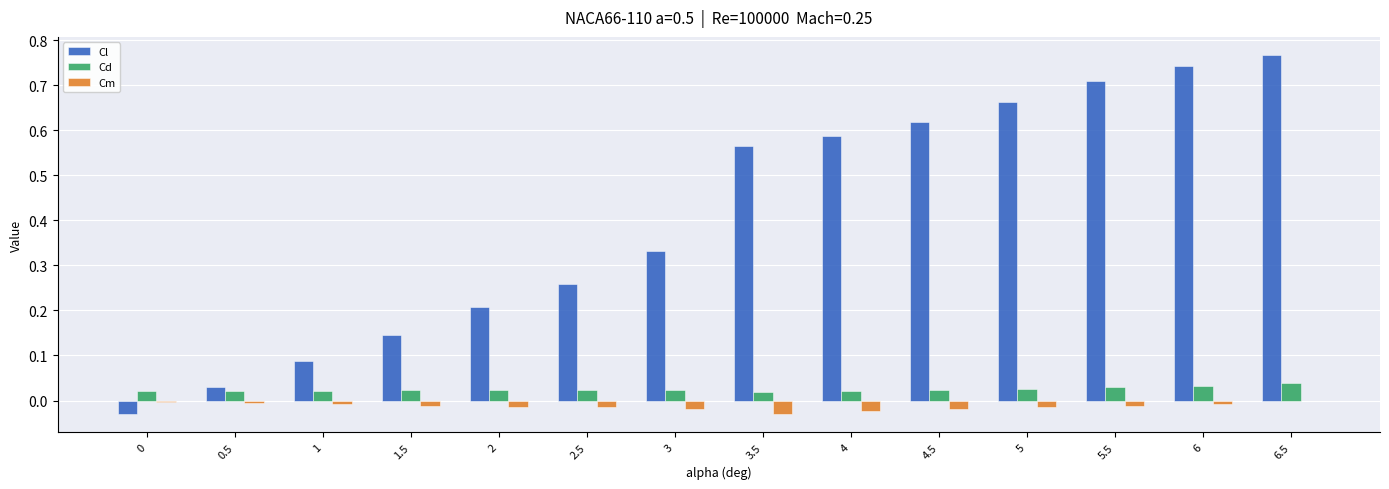

The value of Cd at 5.5 is 0.0. True or false?

True